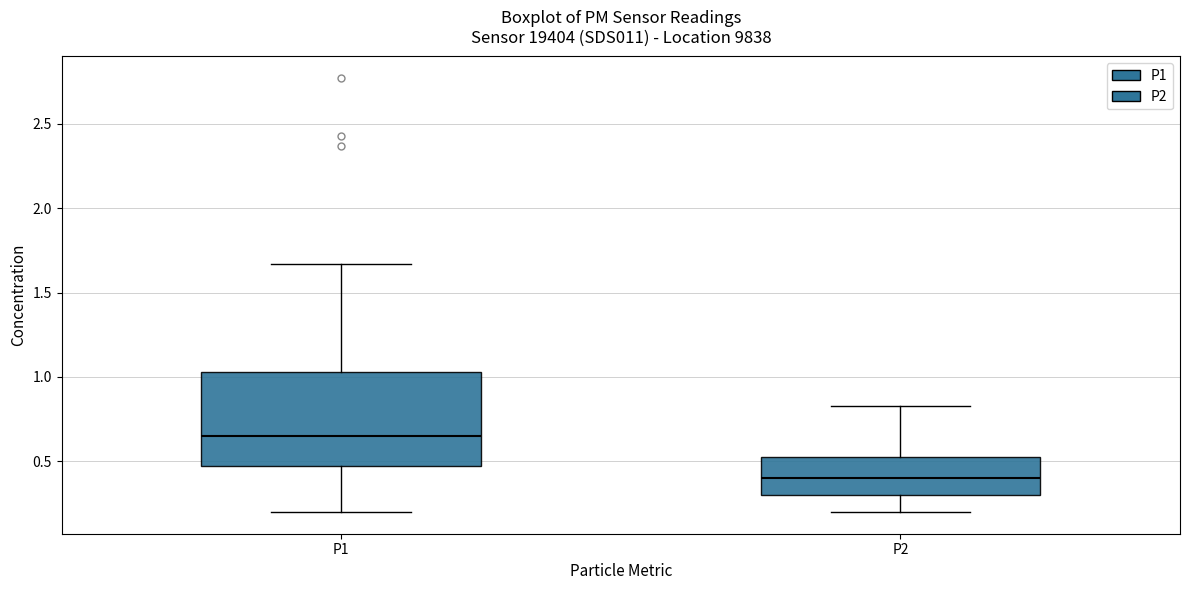

Reading left to right, read every box against the y-axis: the position of its median line, the range the box covers, and the ends of its whiskers. The values are not printed on the chart, so give them approximately, as read against the axis.

P1: median 0.65, box 0.50 to 1.05, whiskers 0.20 to 1.65
P2: median 0.40, box 0.30 to 0.55, whiskers 0.20 to 0.85